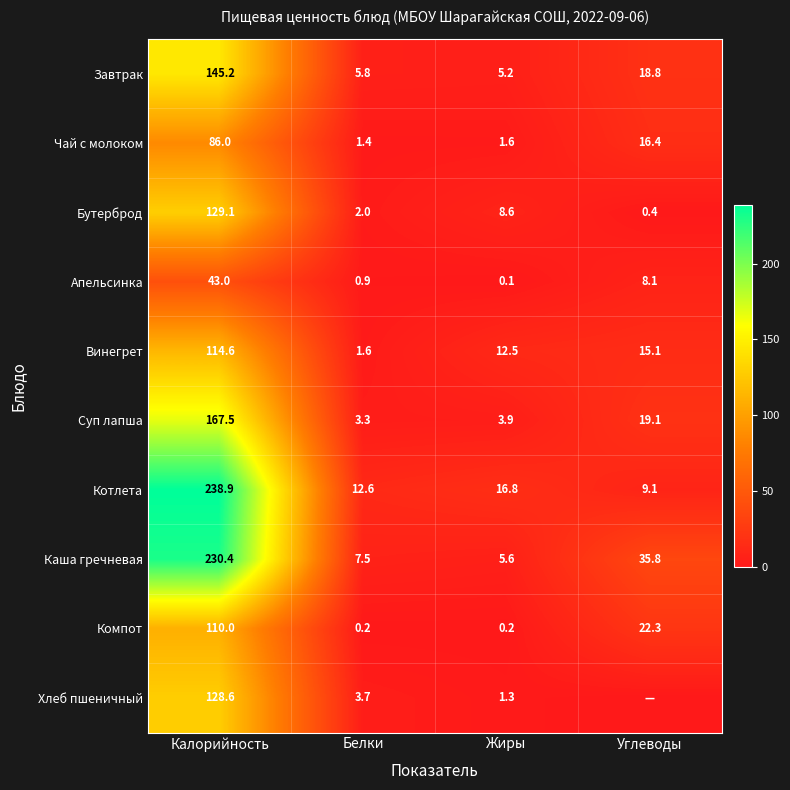

The value of Каша гречневая at Углеводы is 35.8. True or false?

True